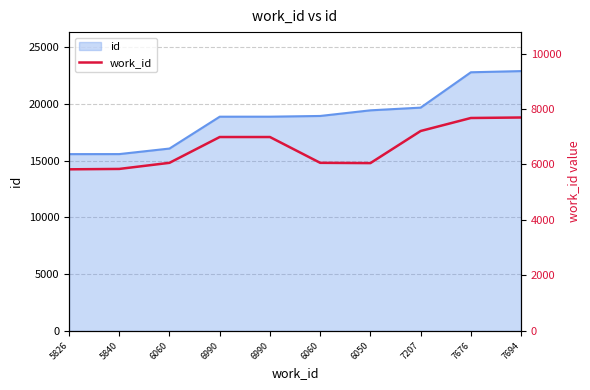

How many interior local valleys (lower than both neighbors) does the data have?

1